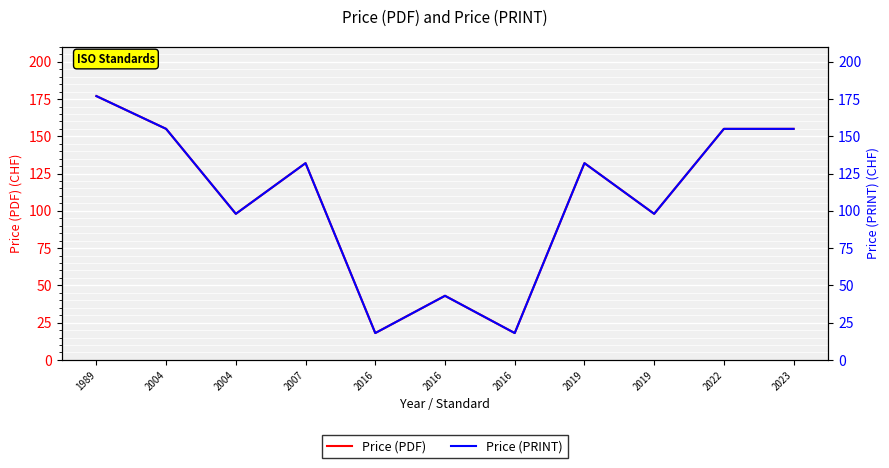

True or false: Price (PDF) and Price (PRINT) intersect in this chart.

False